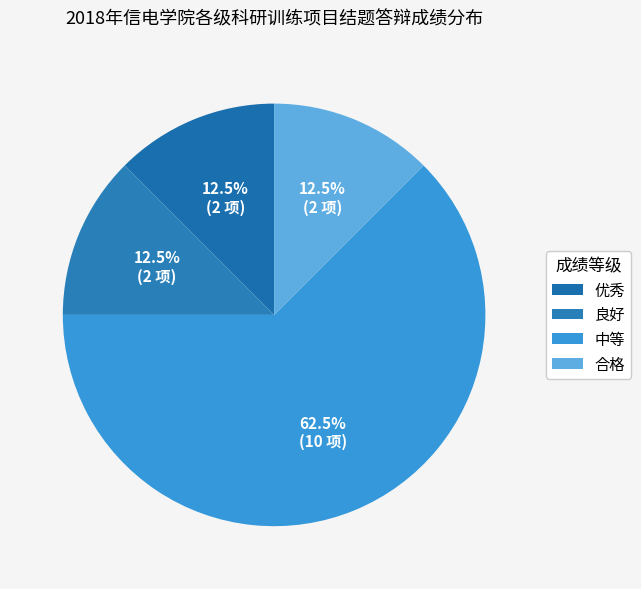

How many segments does this pie chart have?

4